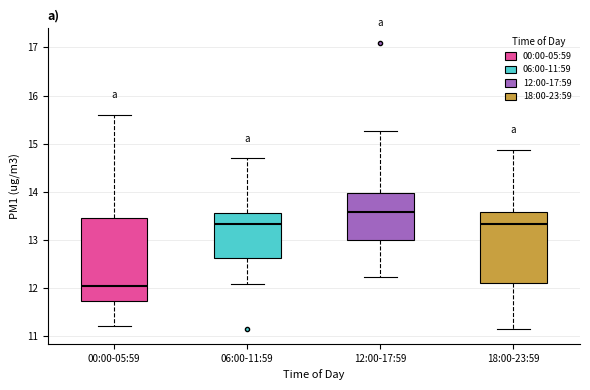

Where does the upper whisker of the box for 00:00-05:59 end on the y-axis? The values are not printed on the chart, so give them approximately, as read against the axis.

15.6